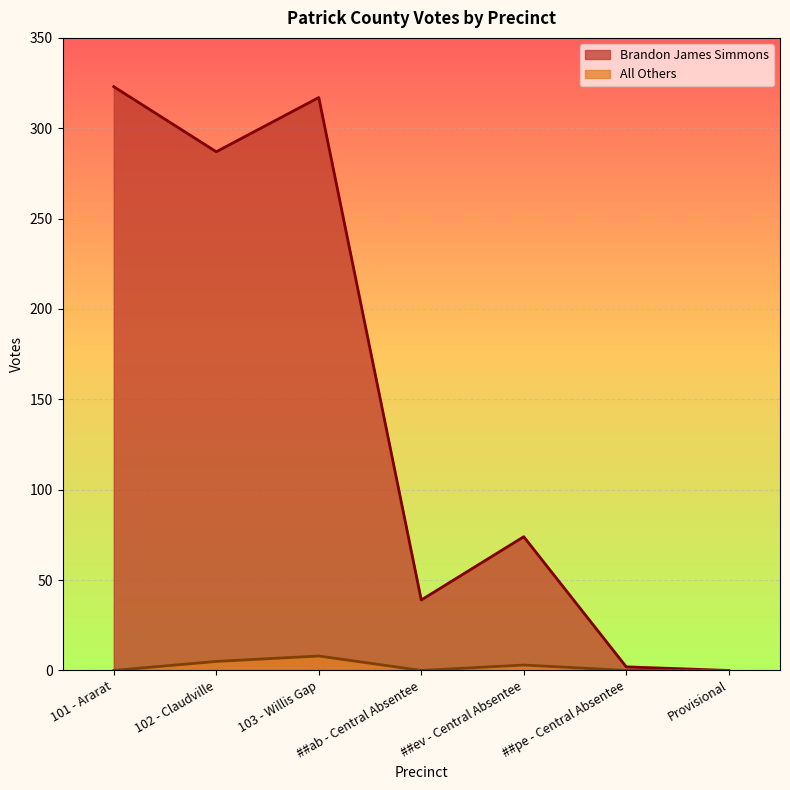

What is the difference between the maximum and second lowest values in the Brandon James Simmons series?

321